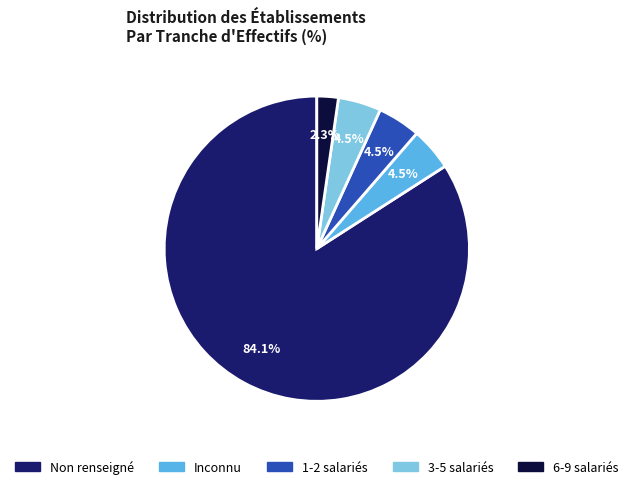

Is there a majority slice in this chart?

Yes